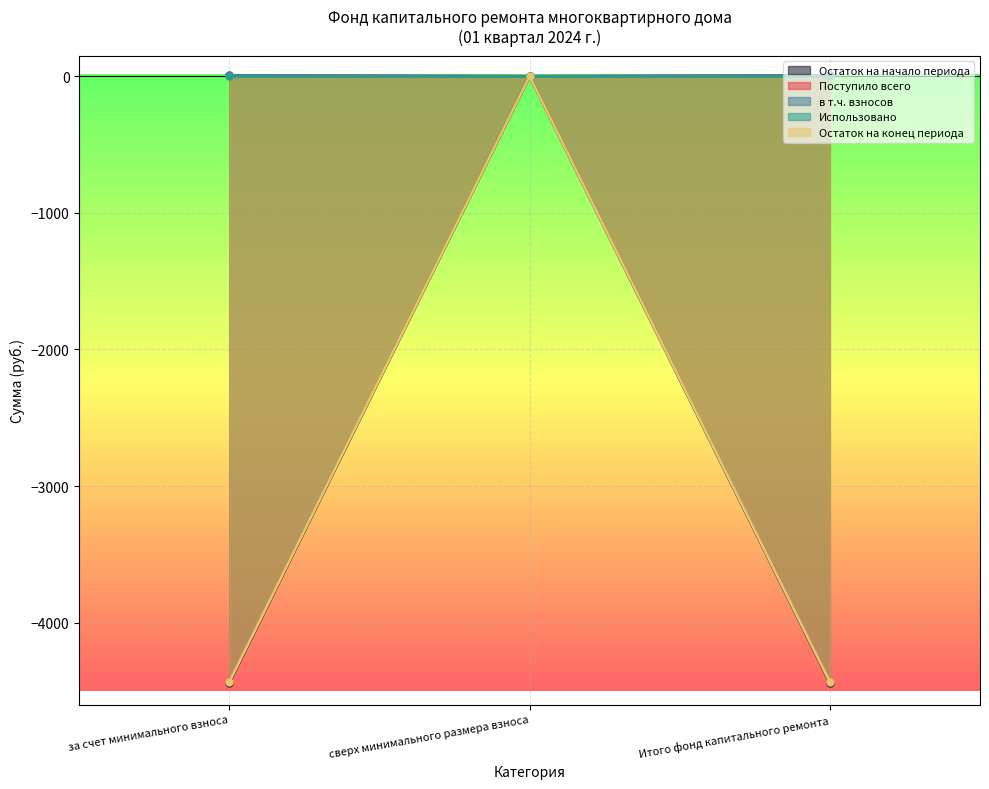

Which has a higher value, сверх минимального размера взноса or Итого фонд капитального ремонта?

сверх минимального размера взноса